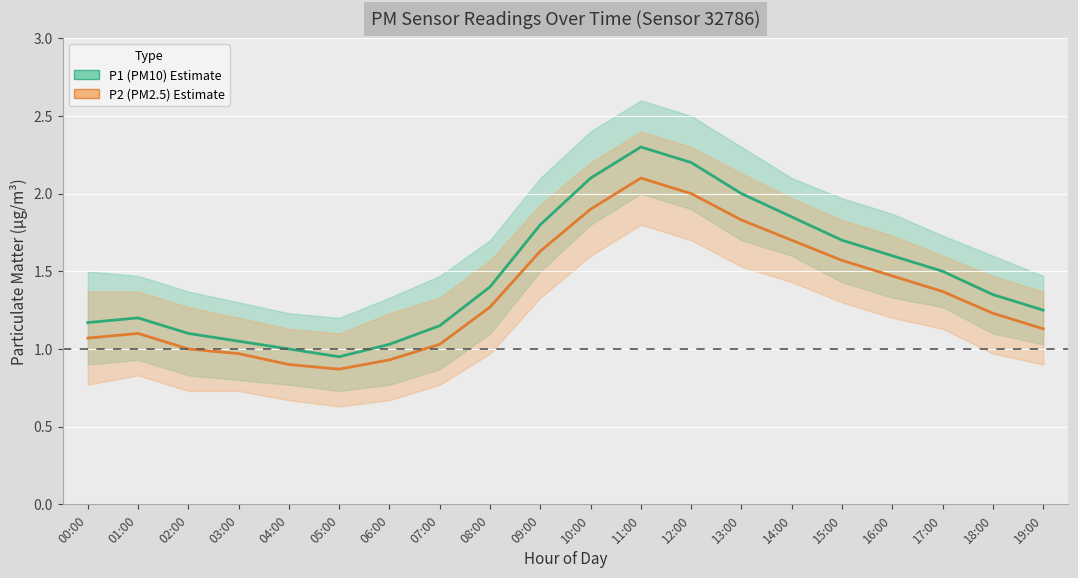

Is it true that P2 (PM2.5) equals 1.6 at 09:00?

True